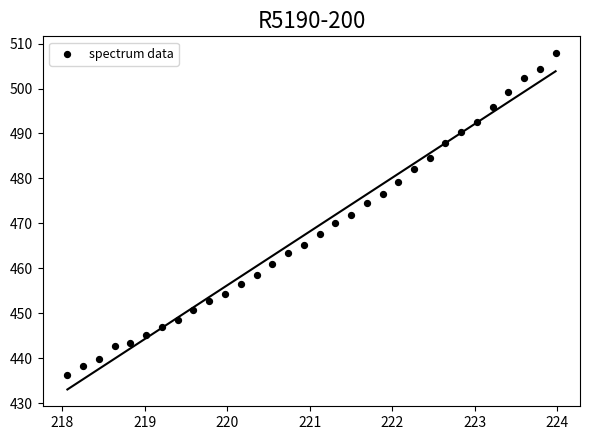

What is the range of X values (max minus min)?

5.9